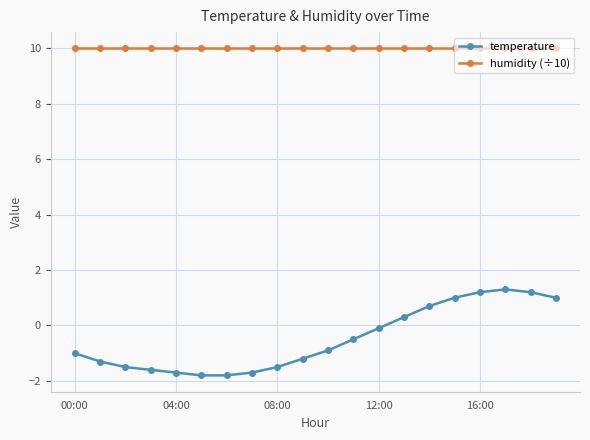

What is the average value of the temperature series?

-0.5